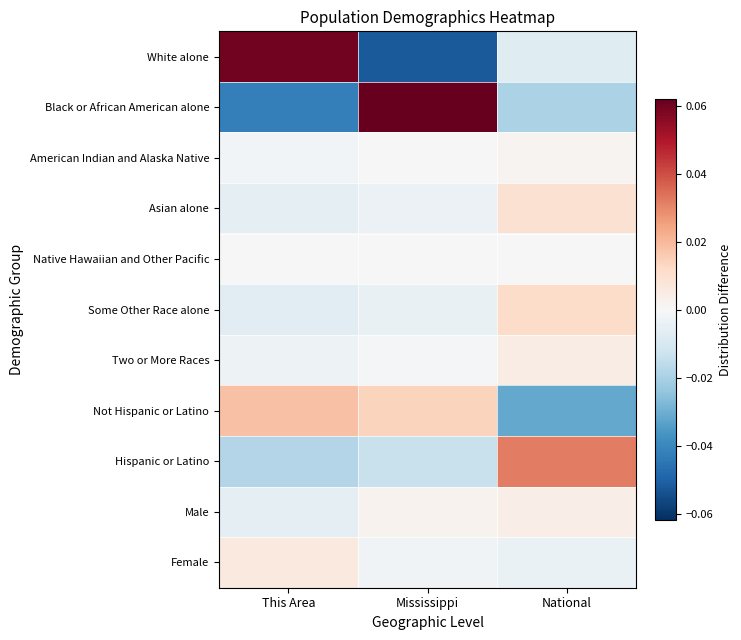

Reading left to right, what are all the values shown in this chart?

White alone: This Area=0.1	Mississippi=-0.1	National=-0.0
Black or African American alone: This Area=-0.0	Mississippi=0.1	National=-0.0
American Indian and Alaska Native: This Area=-0.0	Mississippi=0.0	National=0.0
Asian alone: This Area=-0.0	Mississippi=-0.0	National=0.0
Native Hawaiian and Other Pacific: This Area=-0.0	Mississippi=-0.0	National=0.0
Some Other Race alone: This Area=-0.0	Mississippi=-0.0	National=0.0
Two or More Races: This Area=-0.0	Mississippi=-0.0	National=0.0
Not Hispanic or Latino: This Area=0.0	Mississippi=0.0	National=-0.0
Hispanic or Latino: This Area=-0.0	Mississippi=-0.0	National=0.0
Male: This Area=-0.0	Mississippi=0.0	National=0.0
Female: This Area=0.0	Mississippi=-0.0	National=-0.0